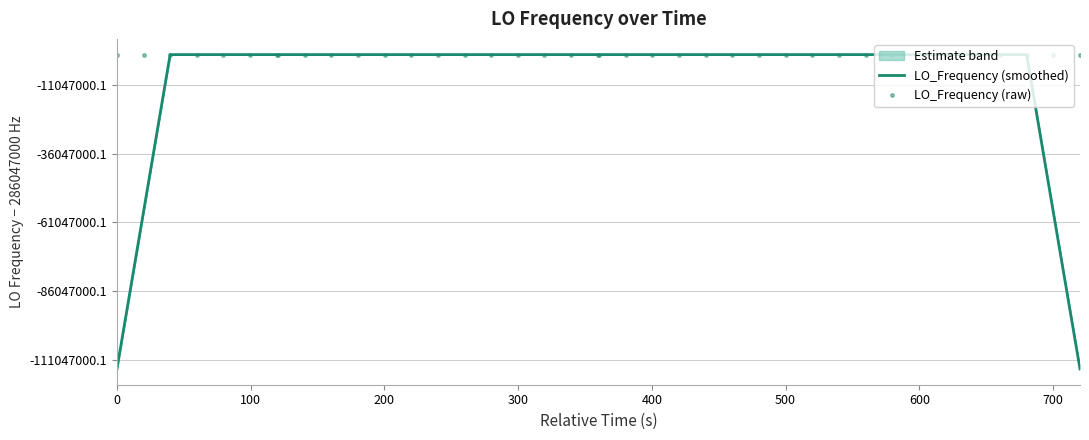

The LO_Frequency (smoothed) series shows 483900217.8 at 20. True or false?

False